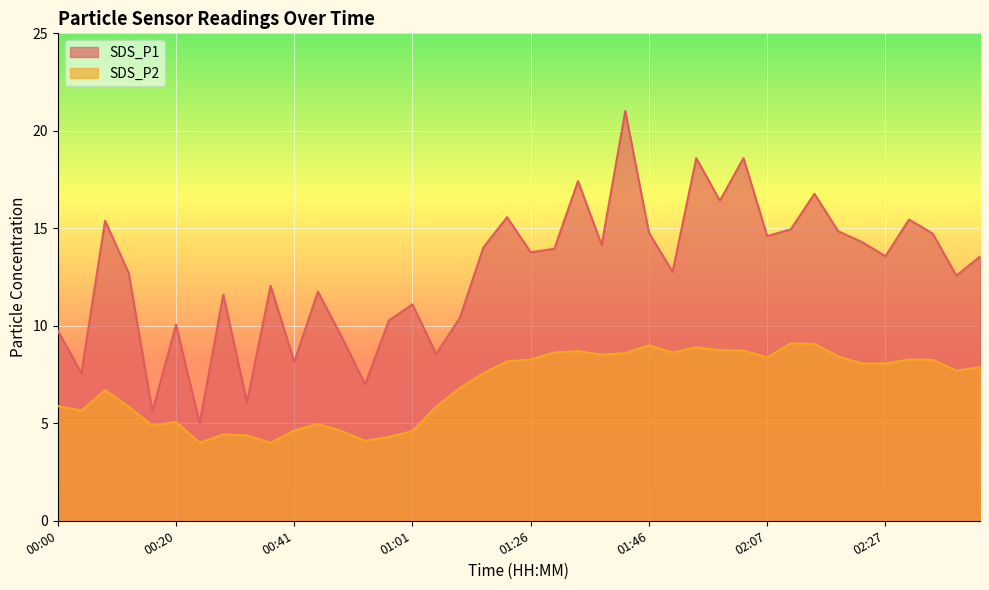

Does the chart display data point markers on the line(s)?

No